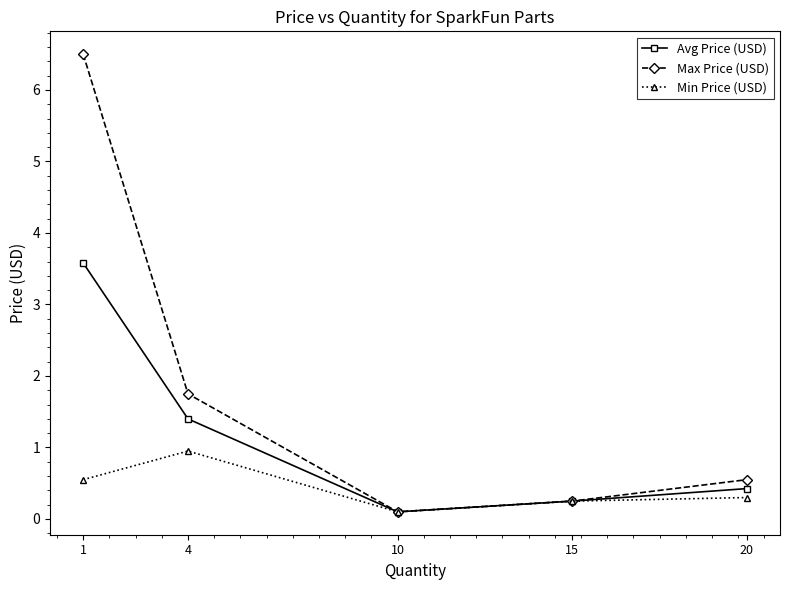

The Max Price (USD) series shows 10.2 at 1. True or false?

False